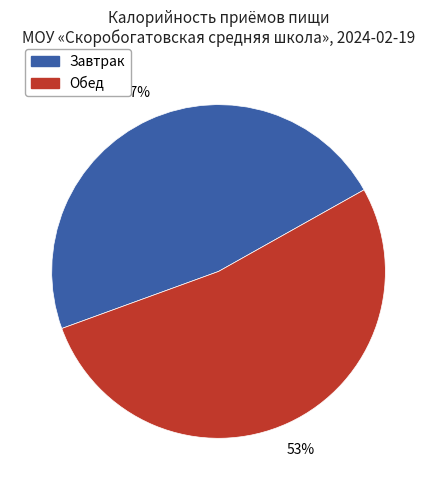

Does any single category account for the majority?

Yes